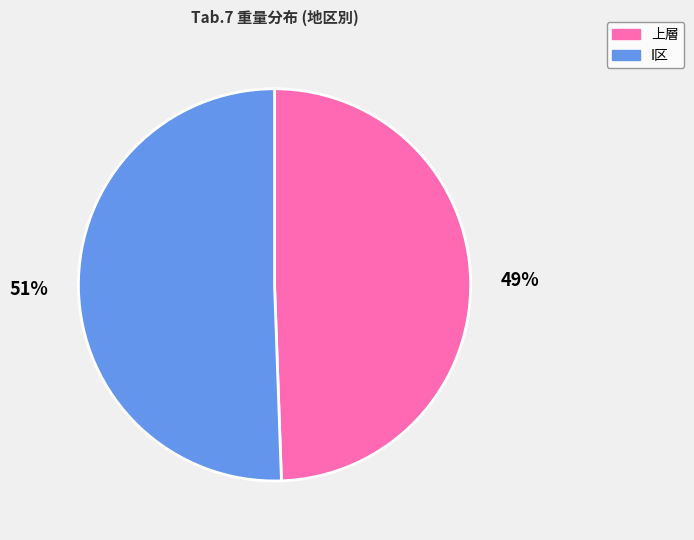

How many segments does this pie chart have?

2